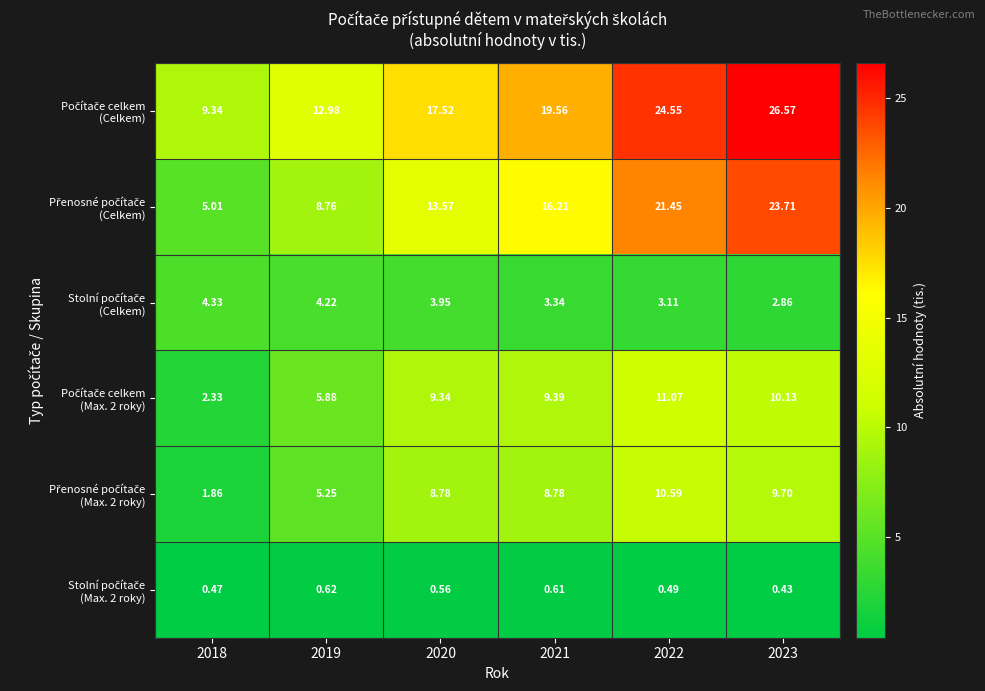

Count the number of categories in the chart.

6